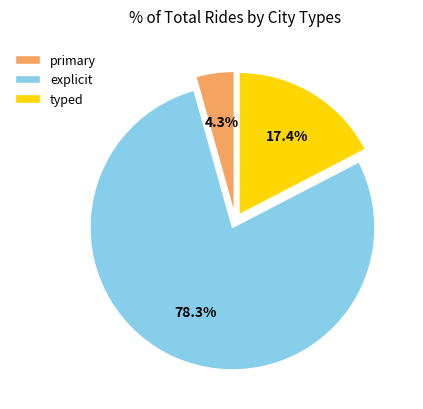

What is the largest slice in the pie chart?

explicit